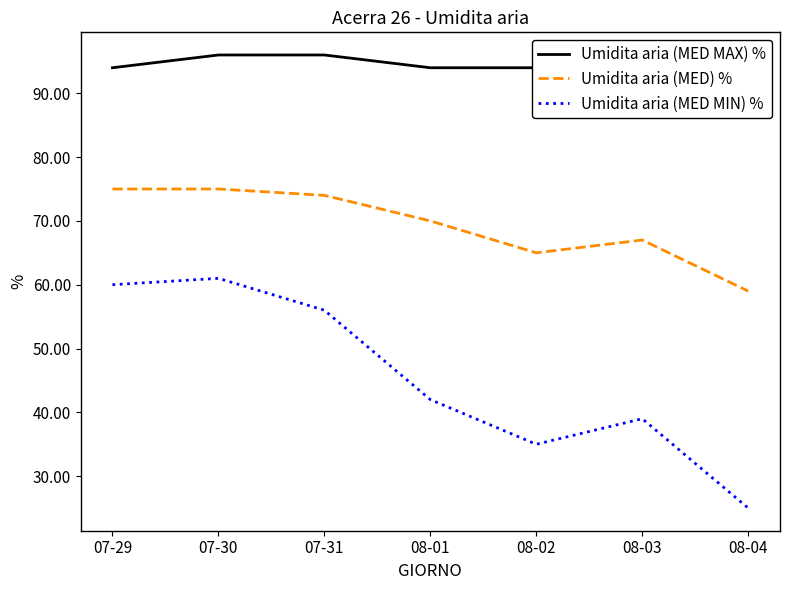

What are all the series names shown in the legend?

Umidita aria (MED MAX) %, Umidita aria (MED) %, Umidita aria (MED MIN) %